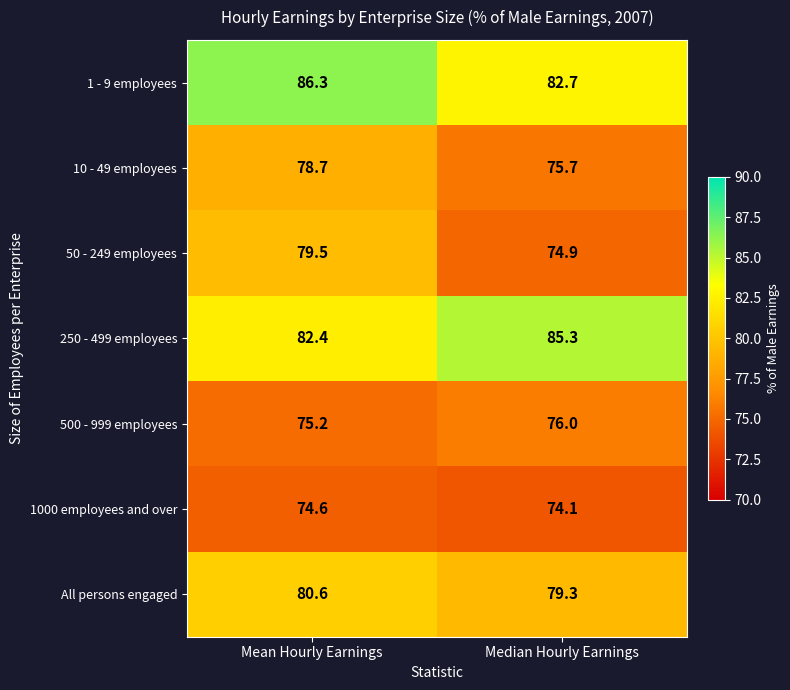

At how many categories does at least one series exceed 75?

2